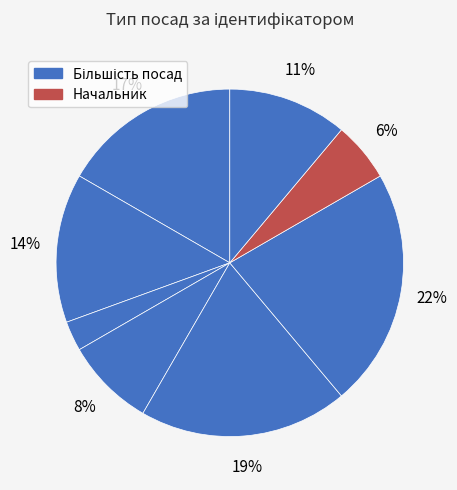

To the nearest percent, what is the difference between the largest and smallest slice percentages?

19%